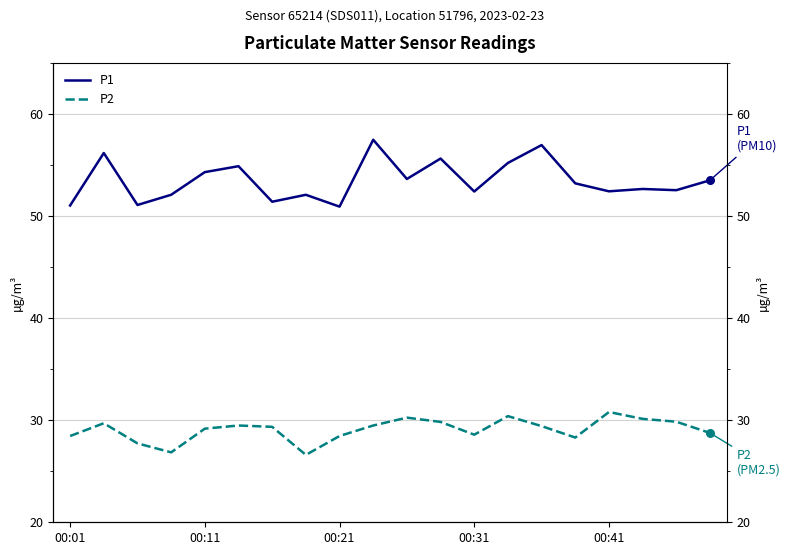

Is the value of P1 at 00:01 greater than the value of P2 at 15?

Yes